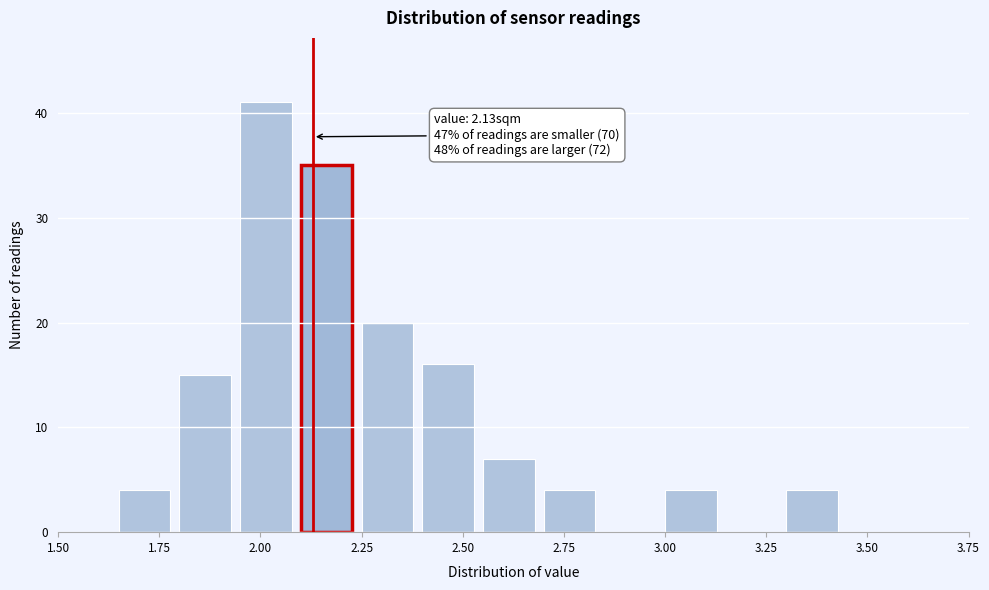

Around what value on the x-axis is the tallest bar? Give the approximate position of its centre, as read against the axis.

2.00